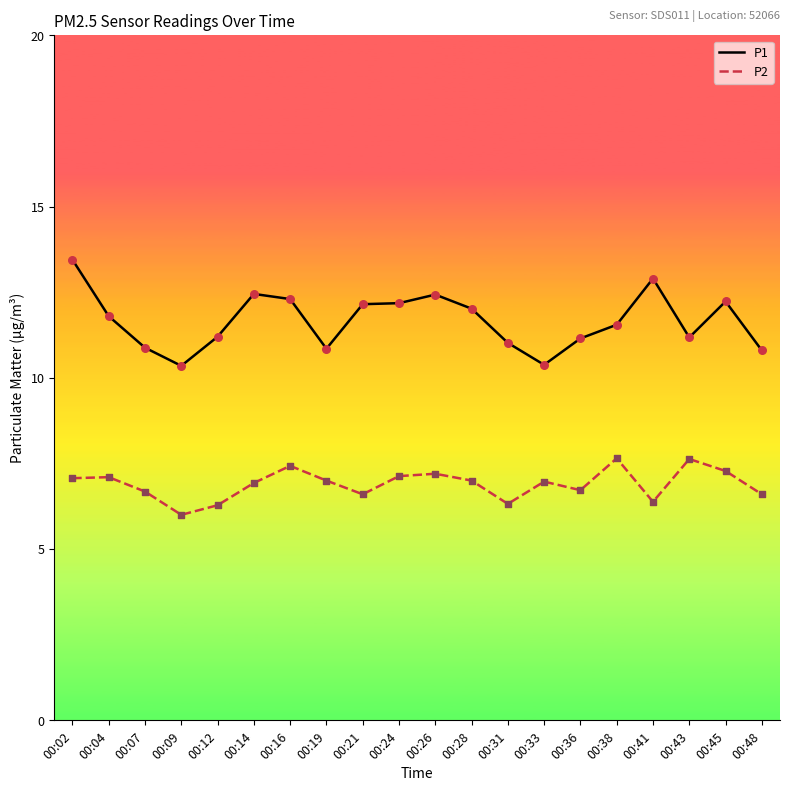

At which category is the sum across all series the highest?

00:02